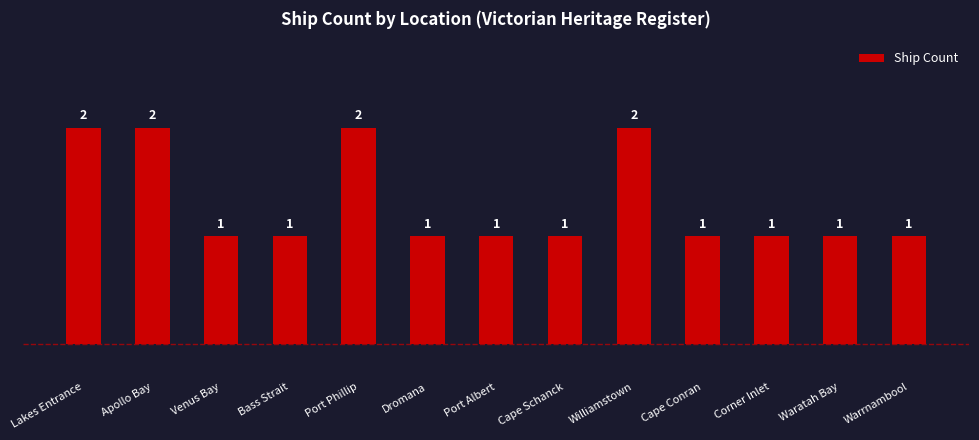

Count the values in the range 1 to 2.

13